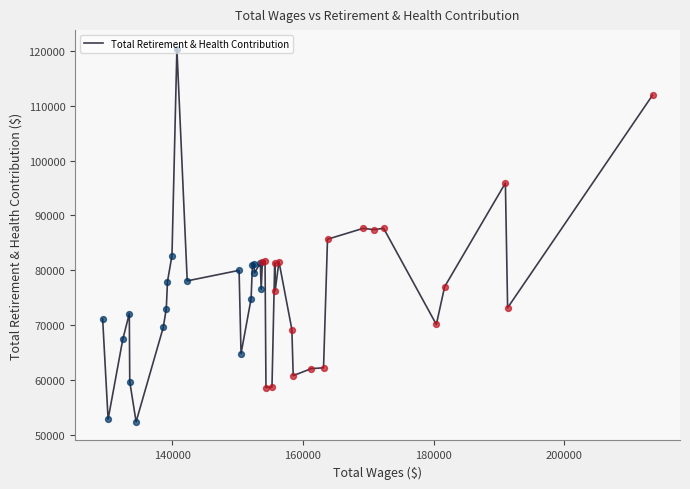

What is the difference between the maximum and minimum values?

68095